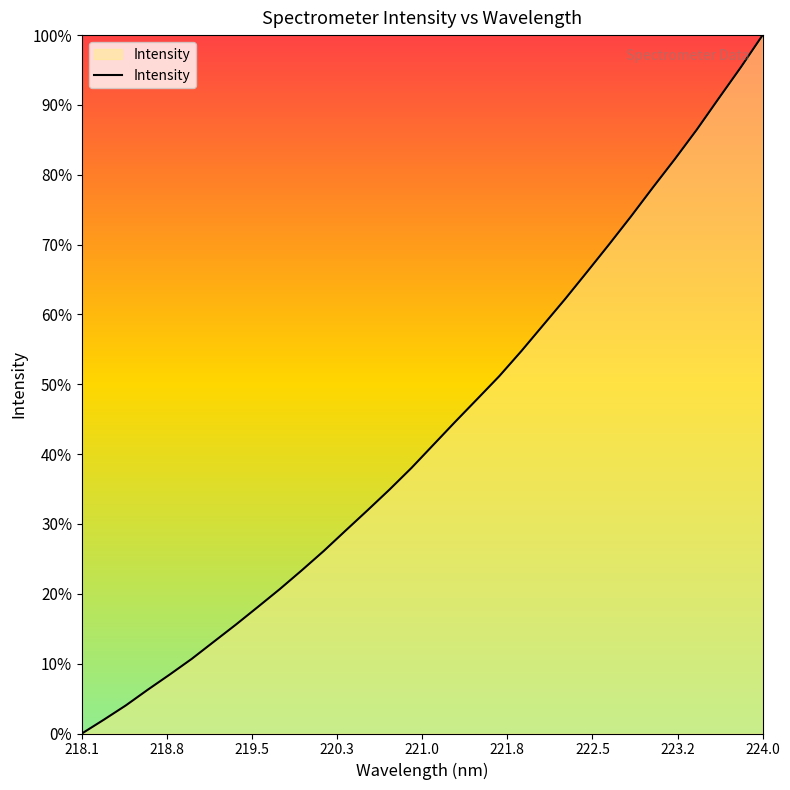

What is the difference between the maximum and minimum values?

100.0